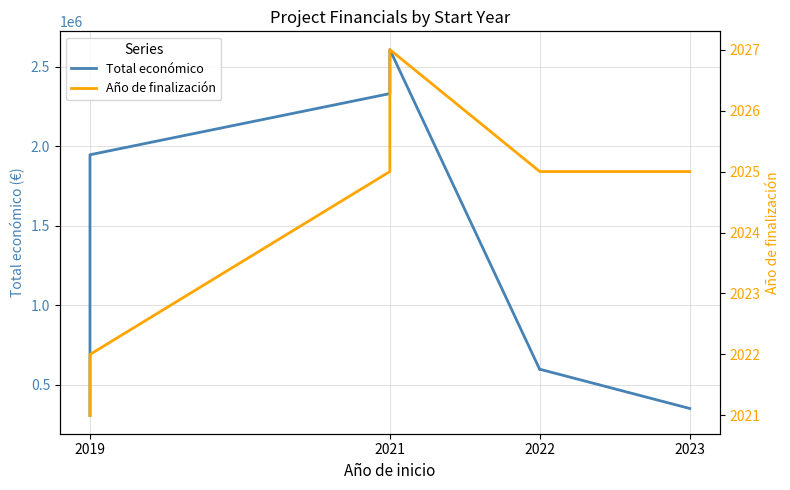

Rank the series by their maximum value, from lowest to highest.

Año de finalización, Total económico